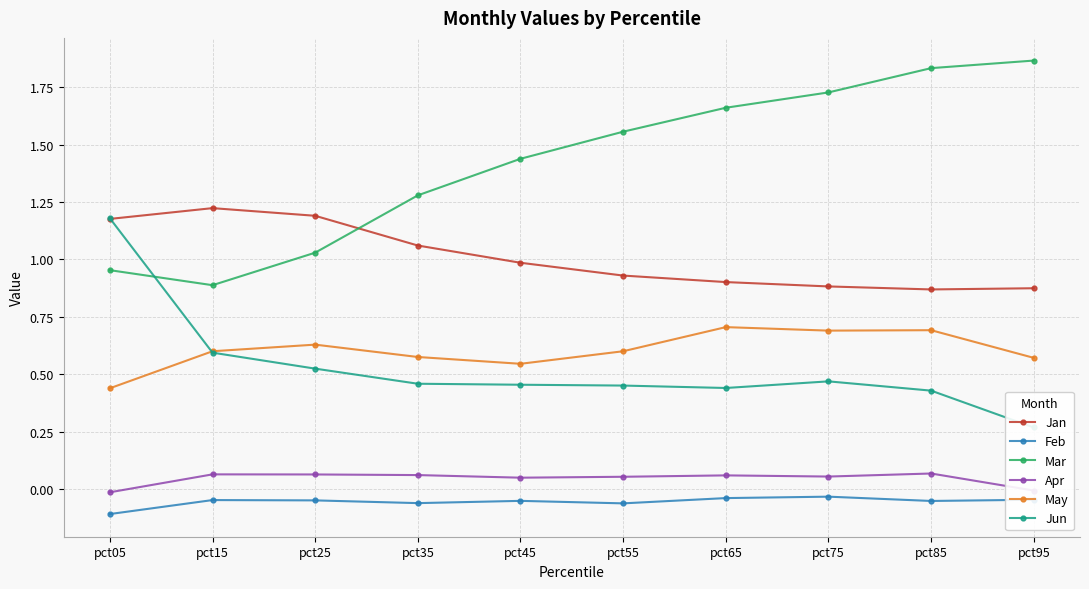

Reading left to right, what are all the values shown in this chart?

Jan: pct05=1.2	pct15=1.2	pct25=1.2	pct35=1.1	pct45=1.0	pct55=0.9	pct65=0.9	pct75=0.9	pct85=0.9	pct95=0.9
Feb: pct05=-0.1	pct15=-0.0	pct25=-0.0	pct35=-0.1	pct45=-0.1	pct55=-0.1	pct65=-0.0	pct75=-0.0	pct85=-0.1	pct95=-0.0
Mar: pct05=1.0	pct15=0.9	pct25=1.0	pct35=1.3	pct45=1.4	pct55=1.6	pct65=1.7	pct75=1.7	pct85=1.8	pct95=1.9
Apr: pct05=-0.0	pct15=0.1	pct25=0.1	pct35=0.1	pct45=0.1	pct55=0.1	pct65=0.1	pct75=0.1	pct85=0.1	pct95=-0.0
May: pct05=0.4	pct15=0.6	pct25=0.6	pct35=0.6	pct45=0.5	pct55=0.6	pct65=0.7	pct75=0.7	pct85=0.7	pct95=0.6
Jun: pct05=1.2	pct15=0.6	pct25=0.5	pct35=0.5	pct45=0.5	pct55=0.5	pct65=0.4	pct75=0.5	pct85=0.4	pct95=0.3